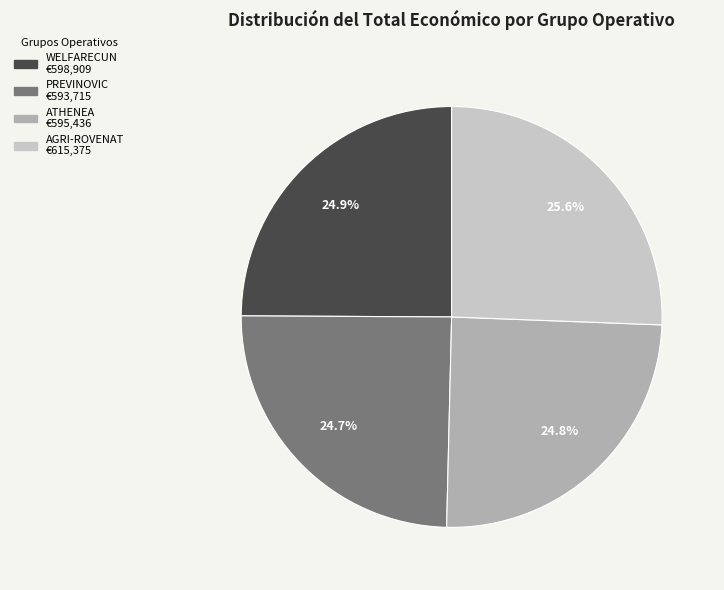

The PREVINOVIC slice represents 25% of the pie. True or false?

True